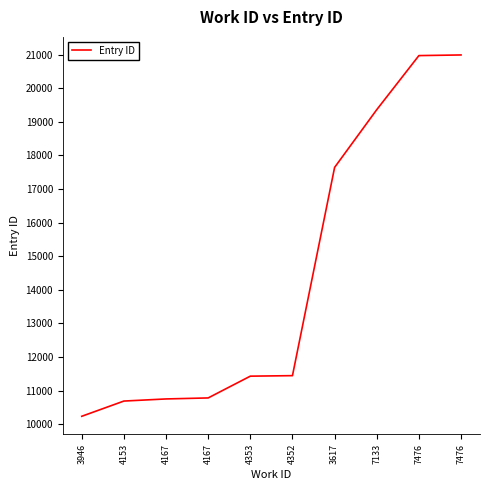

Reading left to right, transcribe all the data shown in this chart.

3946=10235	4153=10688	4167=10751	4167=10781	4353=11429	4352=11444	3617=17641	7133=19359	7476=20968	7476=20987